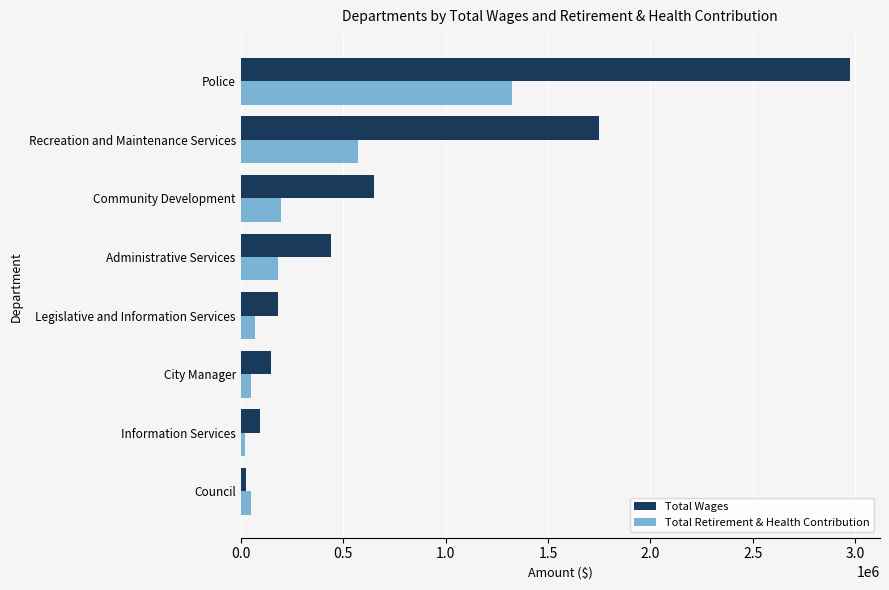

What is the minimum value shown in the chart?

20470